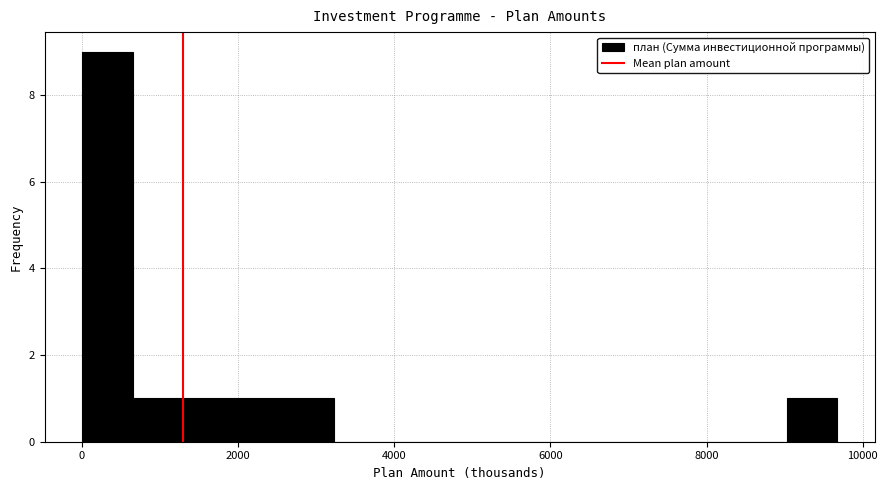

Around what value on the x-axis is the tallest bar? Give the approximate position of its centre, as read against the axis.

400